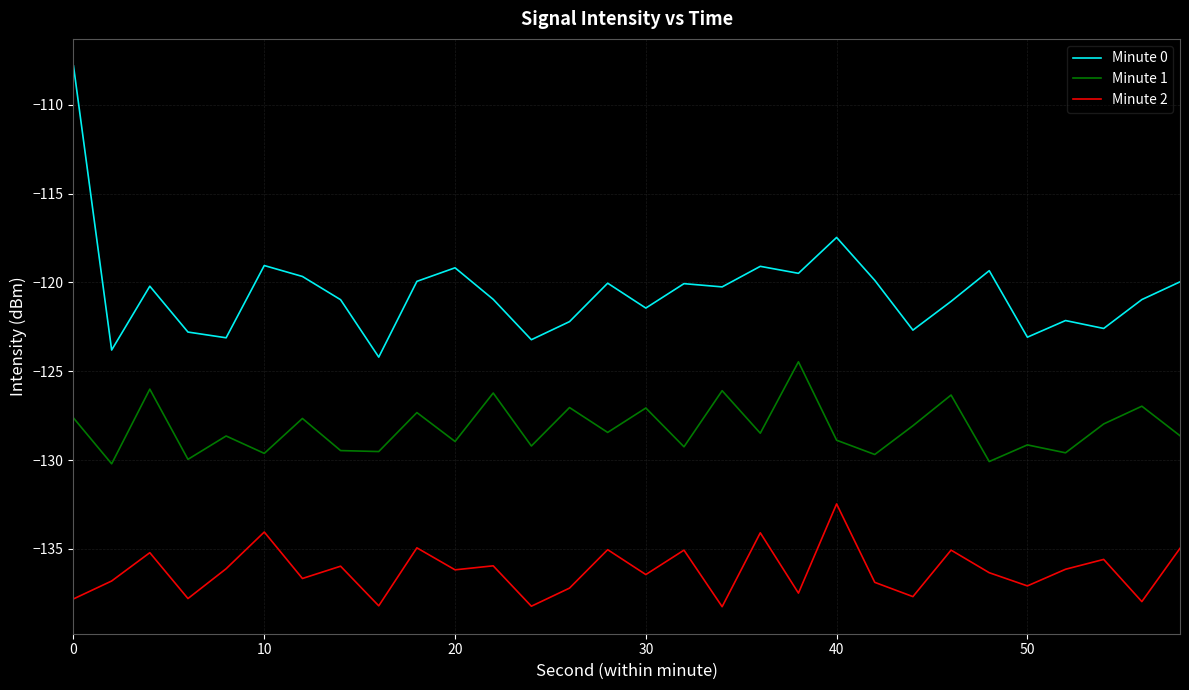

List the series in order of their peak value, highest first.

Minute 0, Minute 1, Minute 2